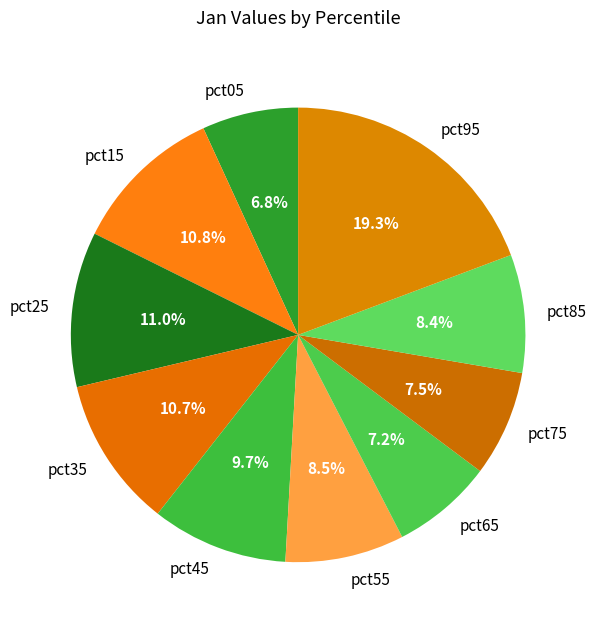

How much of the chart is everything except pct35?

89.3%